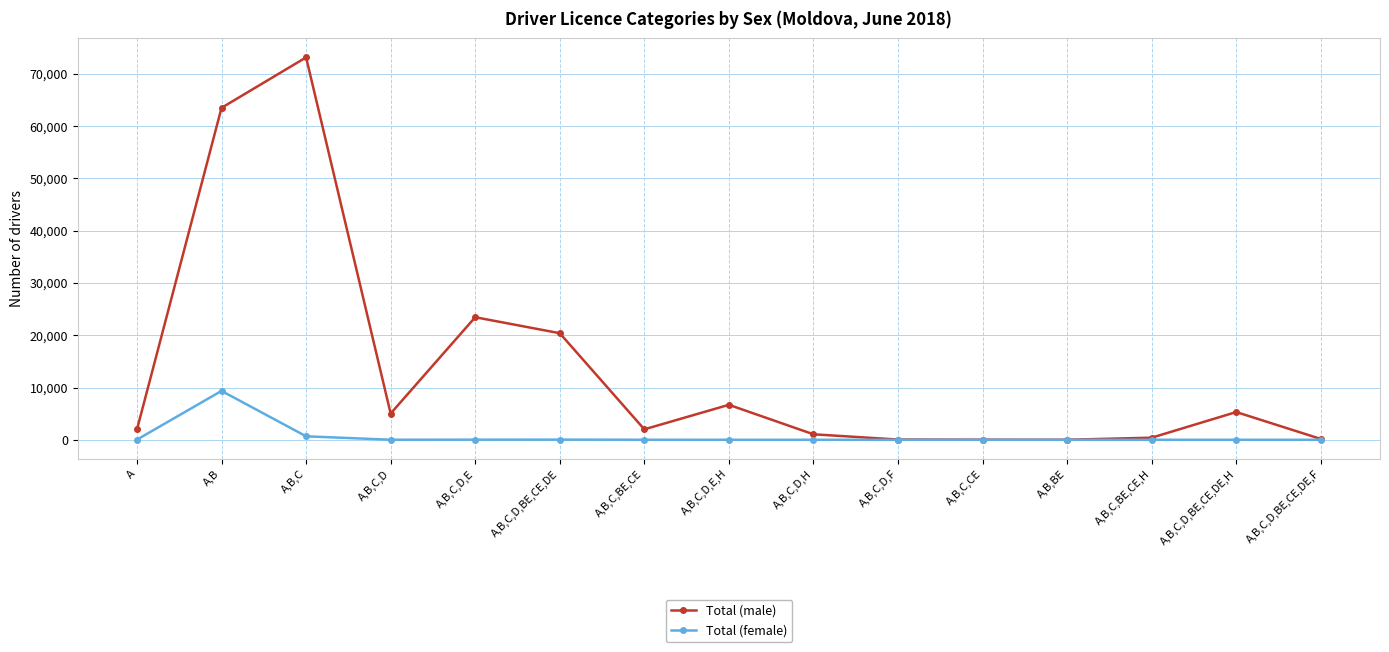

What is the greatest value displayed?

73171